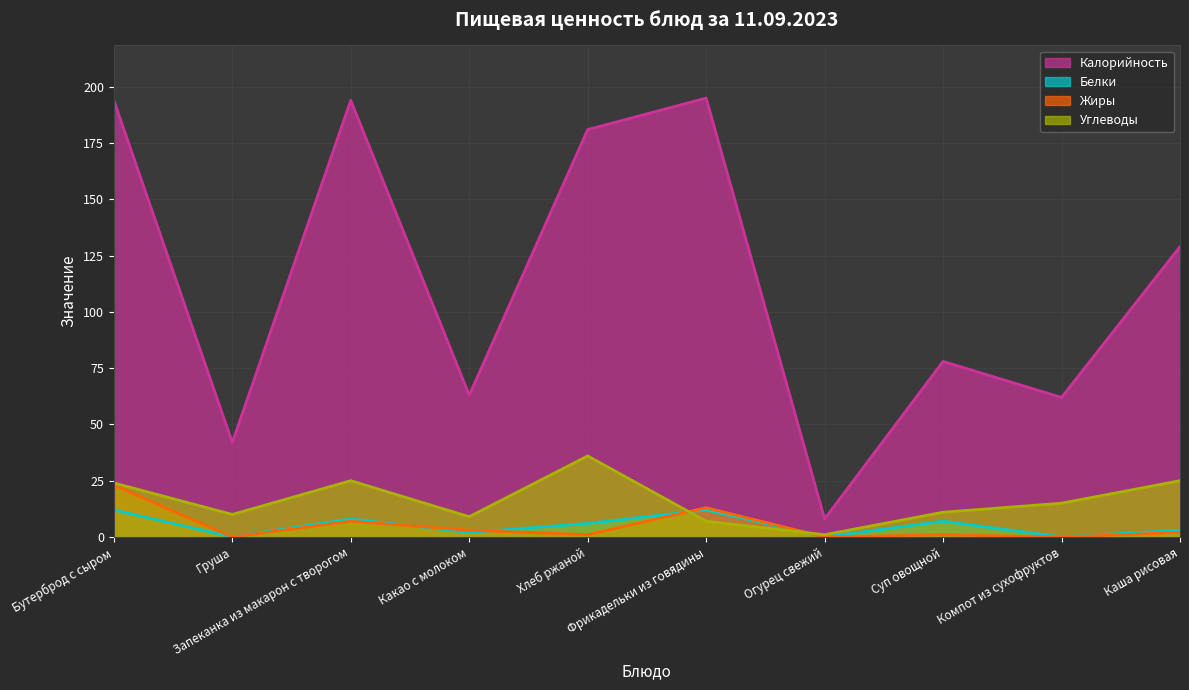

The value of Калорийность at Суп овощной is 105. True or false?

False